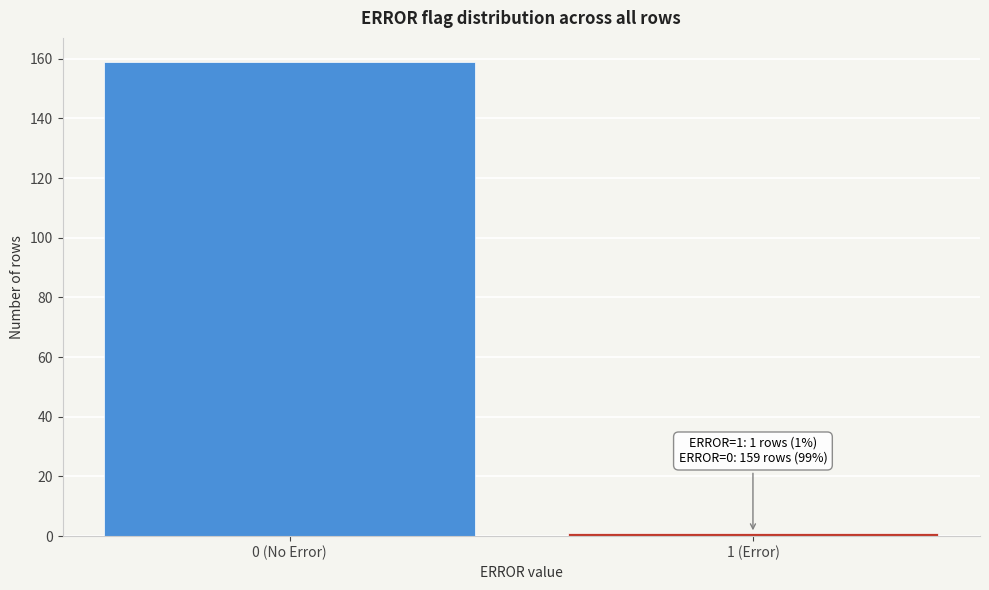

Reading left to right, what are all the values shown in this chart?

159	1